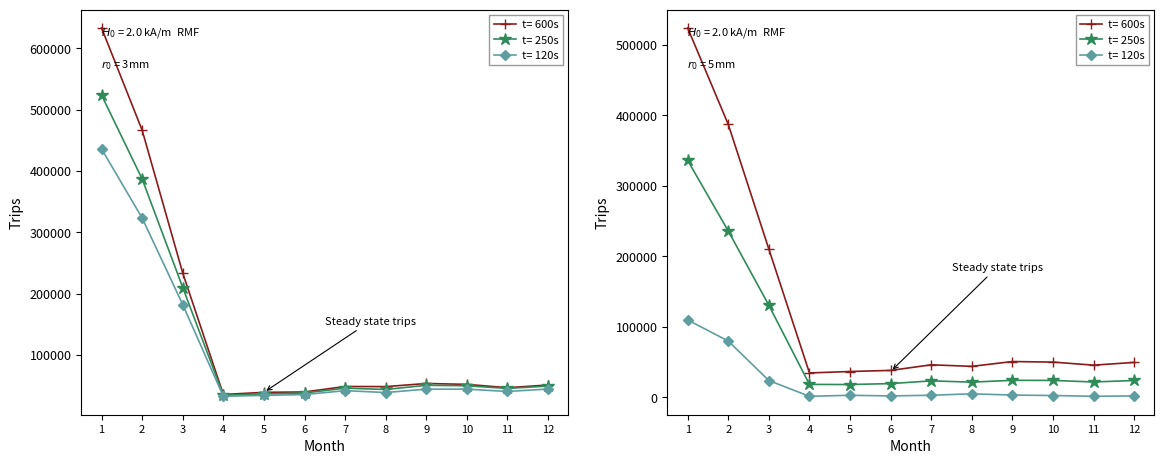

True or false: t= 120s and t= 250s cross at least once.

False